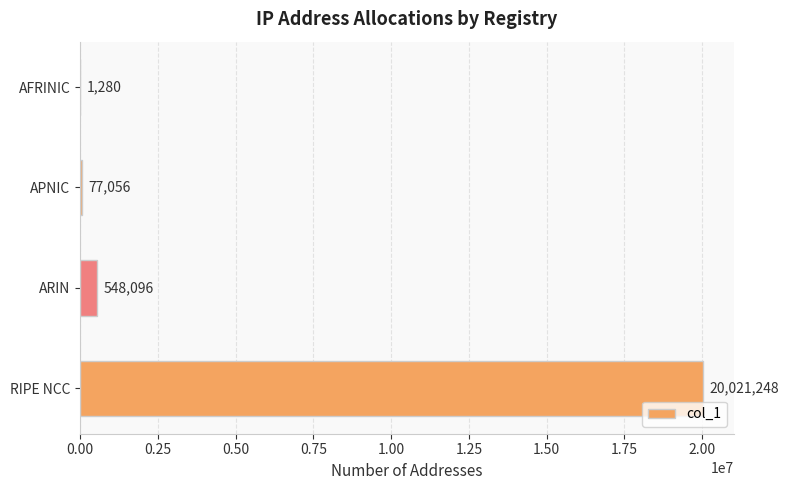

What value does the data have at ARIN, to the nearest 10?

548100